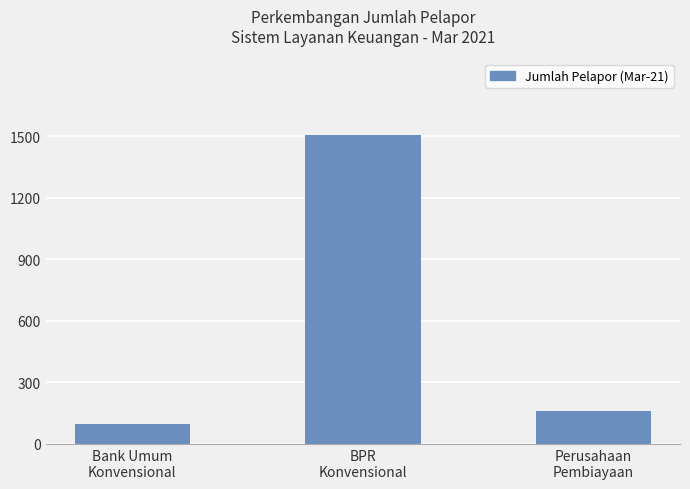

What position from the right is Bank Umum
Konvensional?

3